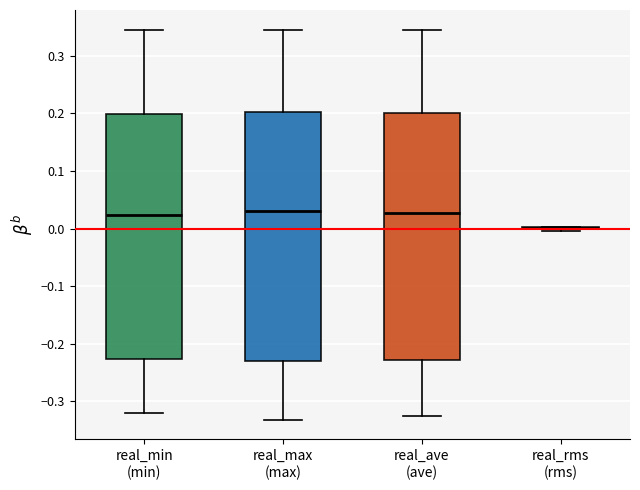

Reading left to right, transcribe this box plot: for each box, give where its median line is, the range the box spans, and where its two whiskers end, as read against the y-axis. The values are not printed on the chart, so give them approximately, as read against the axis.

real_min (min): median 0.02, box -0.23 to 0.20, whiskers -0.32 to 0.35
real_max (max): median 0.03, box -0.23 to 0.20, whiskers -0.33 to 0.34
real_ave (ave): median 0.03, box -0.23 to 0.20, whiskers -0.33 to 0.34
real_rms (rms): box collapsed to a line at 0.00, whiskers 0.00 to 0.00